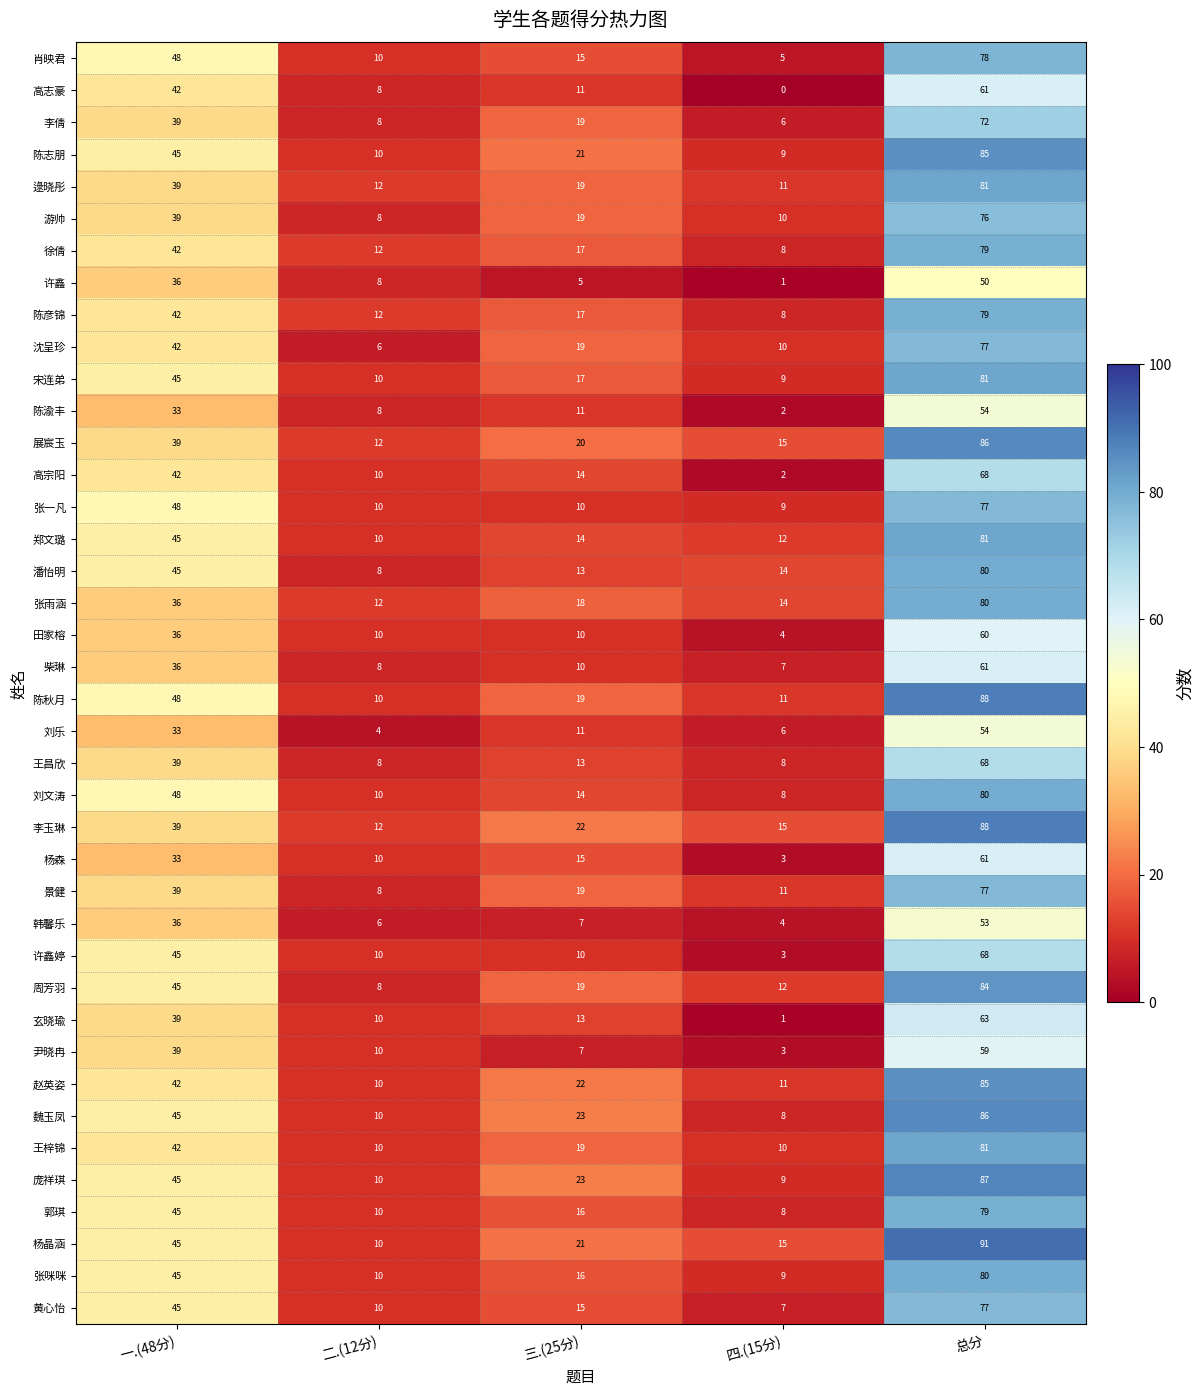

What is the total value across all series at 三.(25分)?

623